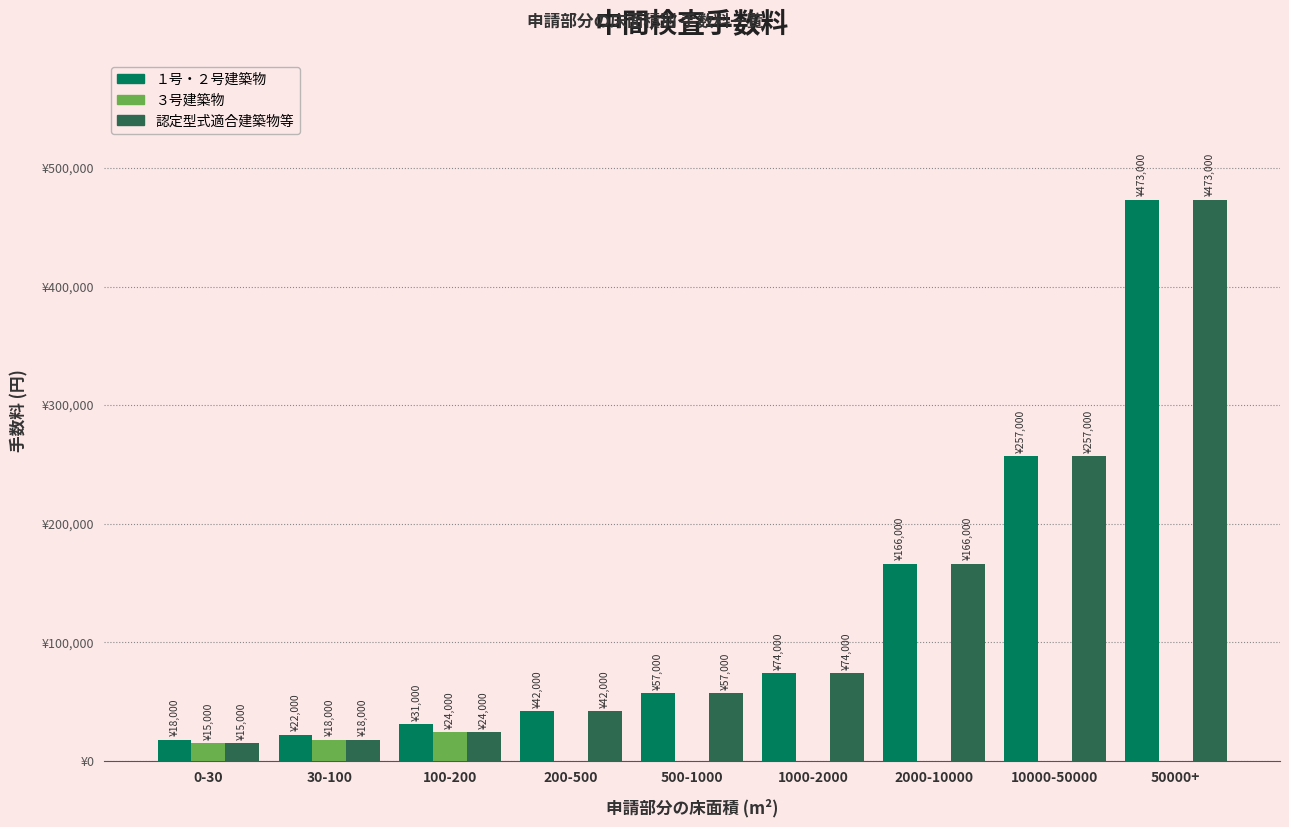

At how many categories does at least one series exceed 72521?

4